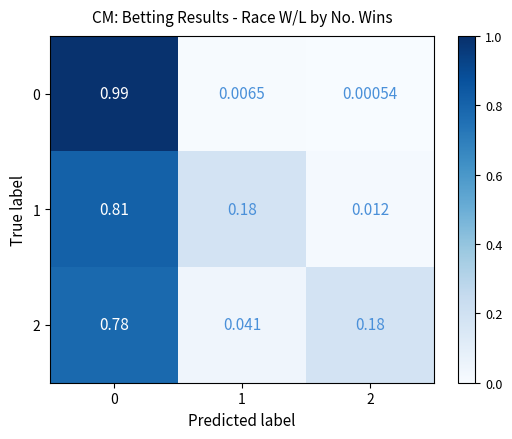

Reading right to left, transcribe all the data shown in this chart.

0: 2=0.0	1=0.0	0=1.0
1: 2=0.0	1=0.2	0=0.8
2: 2=0.2	1=0.0	0=0.8